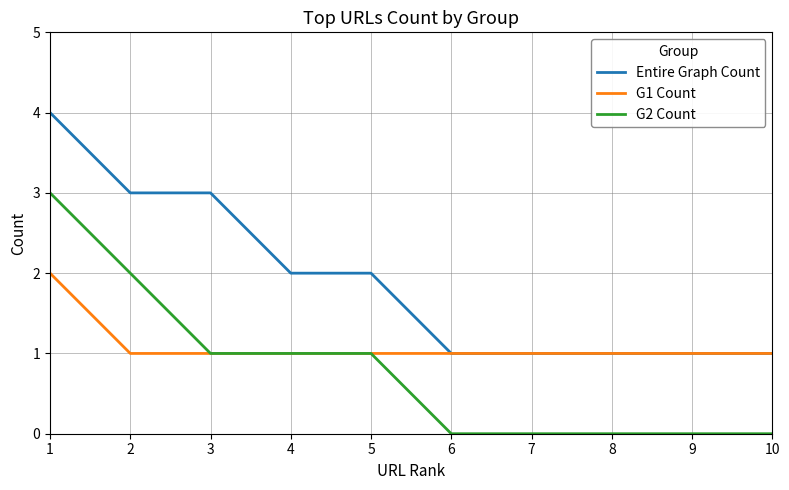

Is it true that G2 Count equals 0 at 7?

True